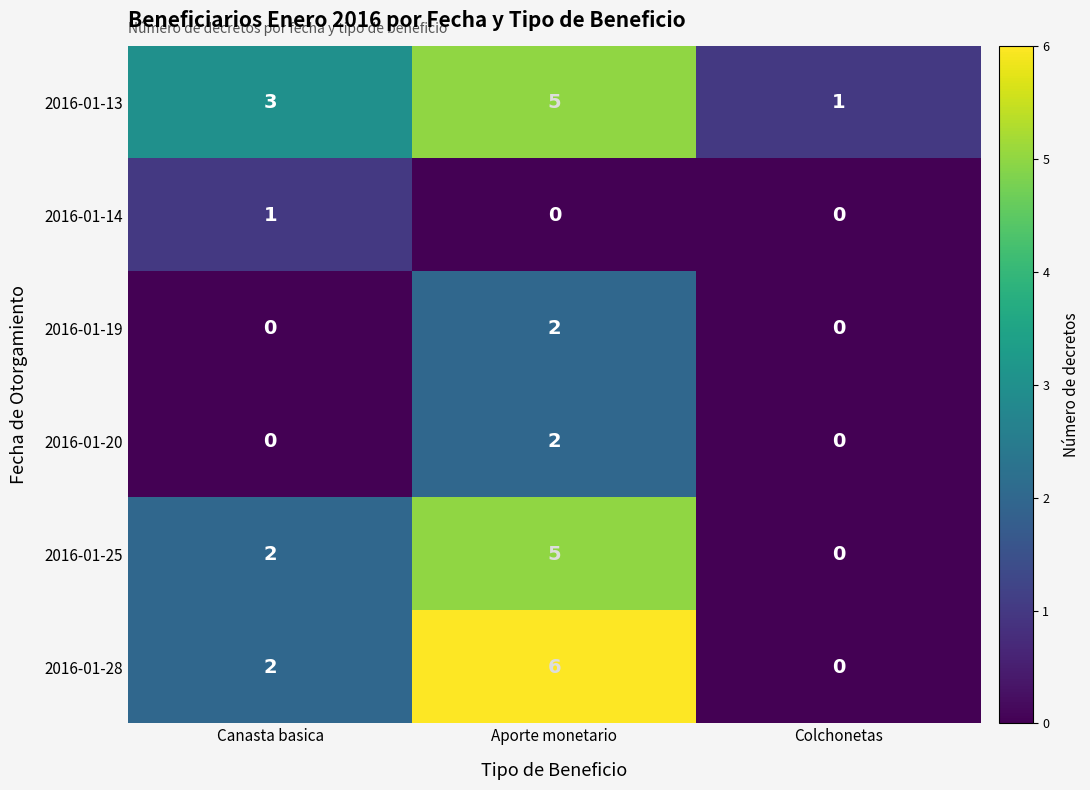

The value of 2016-01-19 at Aporte monetario is 2. True or false?

True